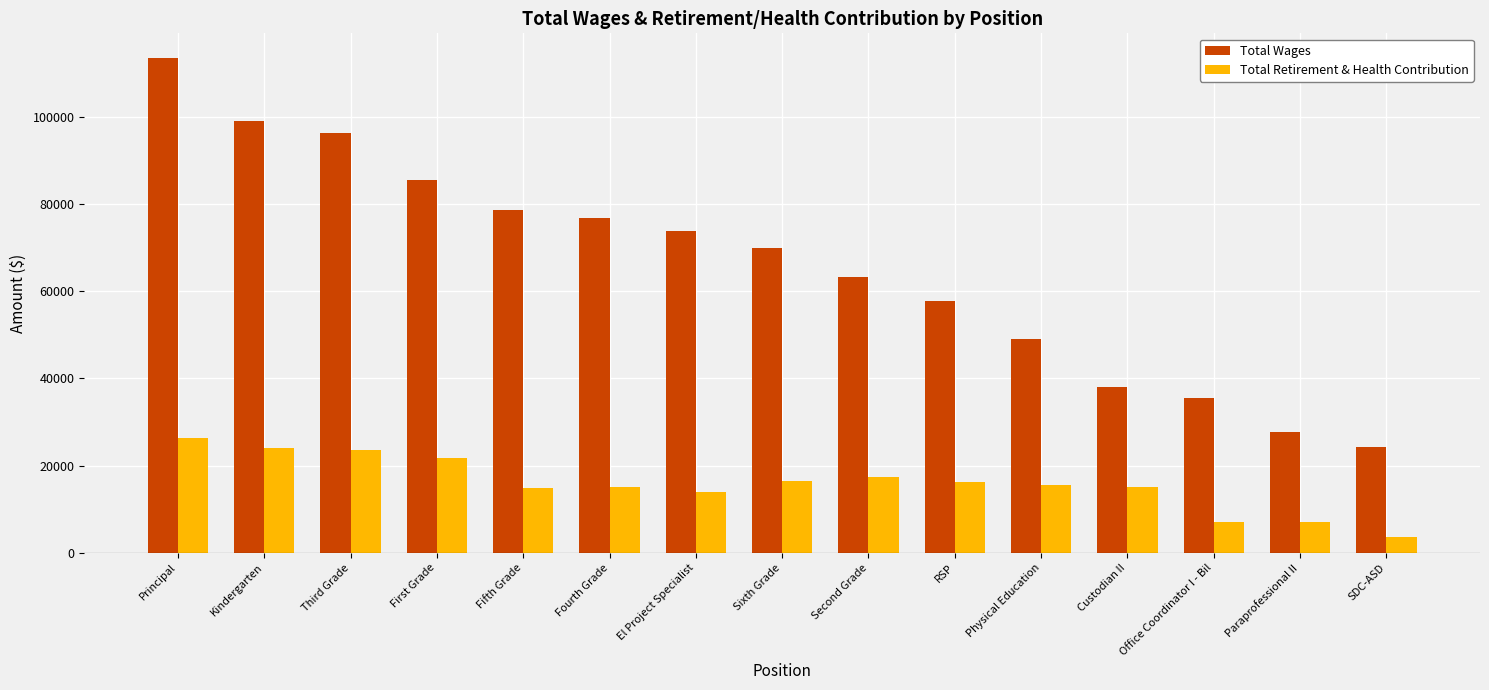

What is the difference between the second highest and second lowest values in the Total Retirement & Health Contribution series?

16962